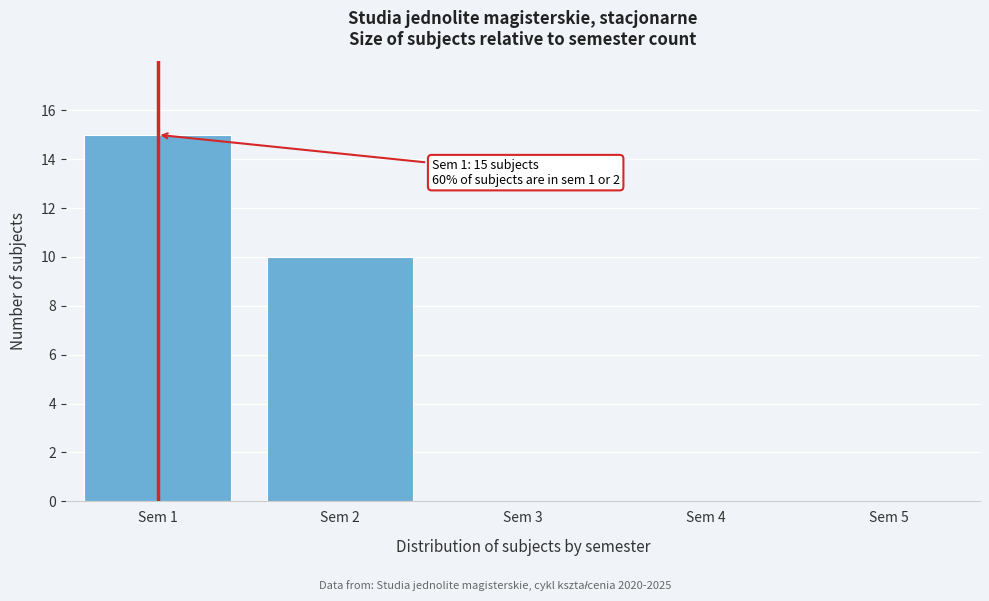

Reading right to left, what are all the values shown in this chart?

Sem 5=0	Sem 4=0	Sem 3=0	Sem 2=10	Sem 1=15